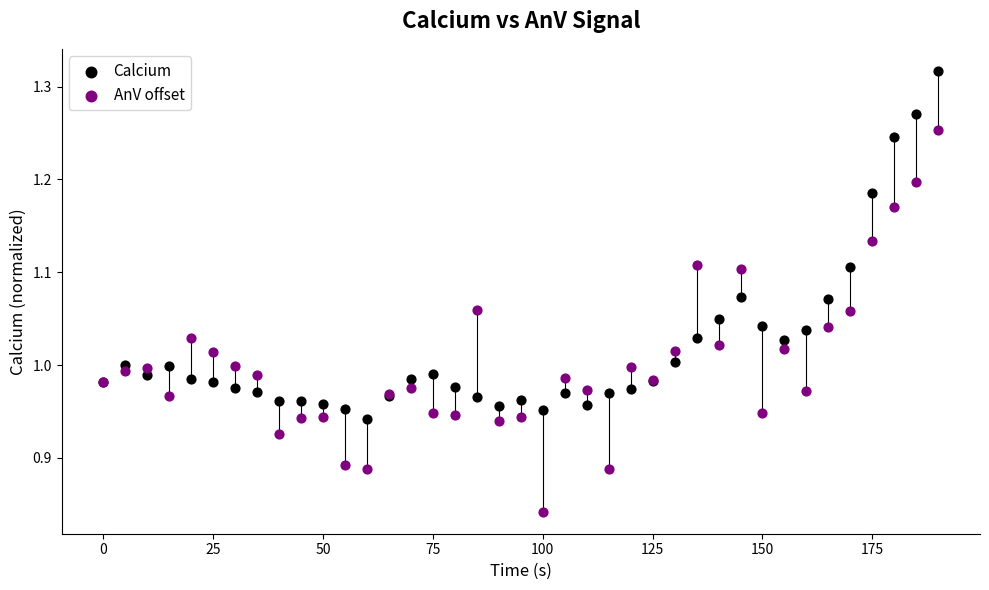

What are all the series names shown in the legend?

Calcium, AnV offset